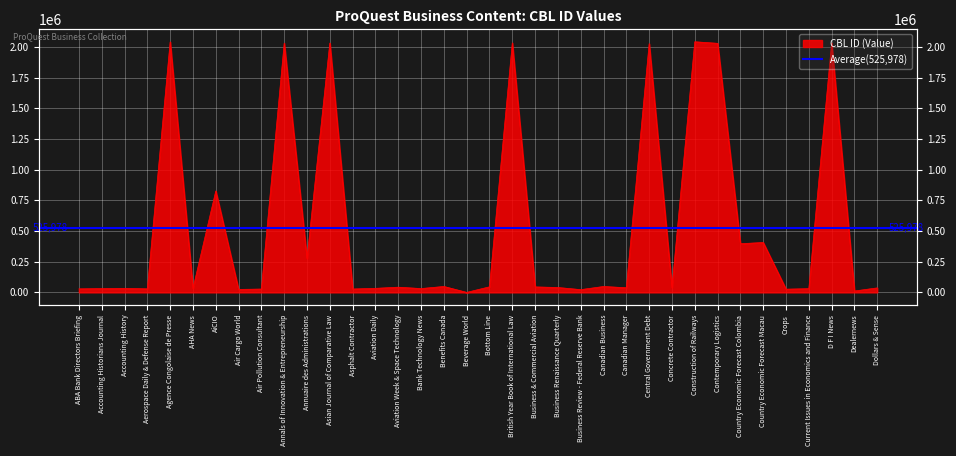

Rank the categories by value from highest to lowest.

Construction of Railways, Agence Congolaise de Presse, British Year Book of International Law, D F I News, Asian Journal of Comparative Law, Annals of Innovation & Entrepreneurship, Contemporary Logistics, Central Government Debt, AiCIO, Country Economic Forecast Macau, Country Economic Forecast Colombia, Annuaire des Administrations, Benefits Canada, Canadian Business, Bottom Line, Business & Commercial Aviation, Aviation Week & Space Technology, Business Renaissance Quarterly, Concrete Contractor, Canadian Manager, Dollars & Sense, Aviation Daily, Accounting History, AHA News, Bank Technology News, Accounting Historians Journal, Current Issues in Economics and Finance, Aerospace Daily & Defense Report, ABA Bank Directors Briefing, Asphalt Contractor, Air Pollution Consultant, Crops, Air Cargo World, Business Review - Federal Reserve Bank, Dealernews, Beverage World